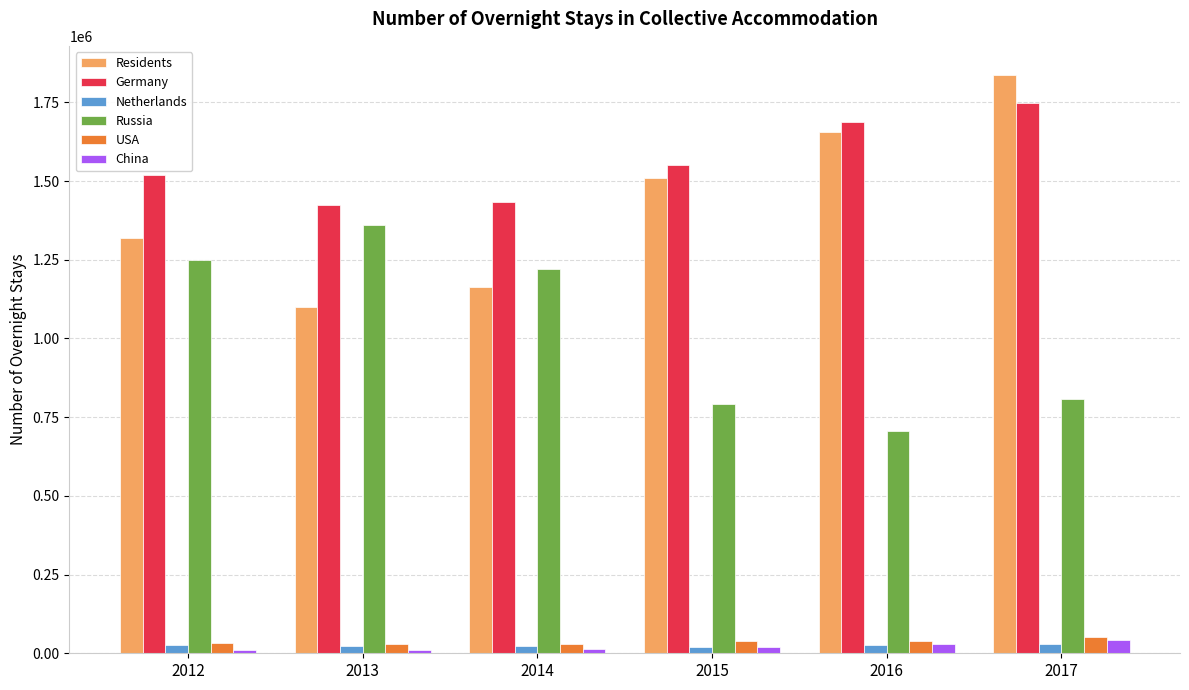

What is the difference between the maximum and minimum values in the Russia series?

654420